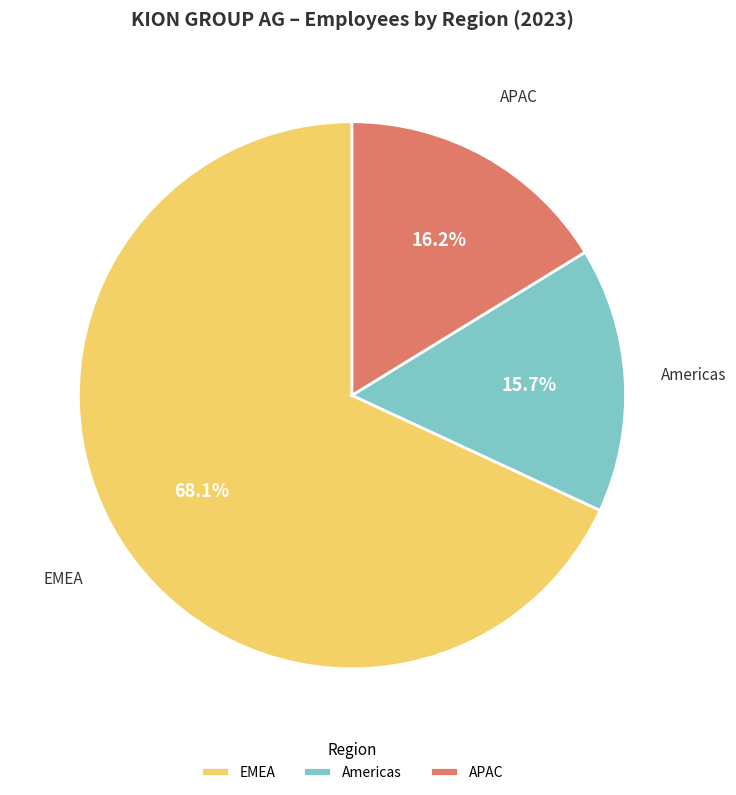

True or false: EMEA accounts for 68% of the total.

True